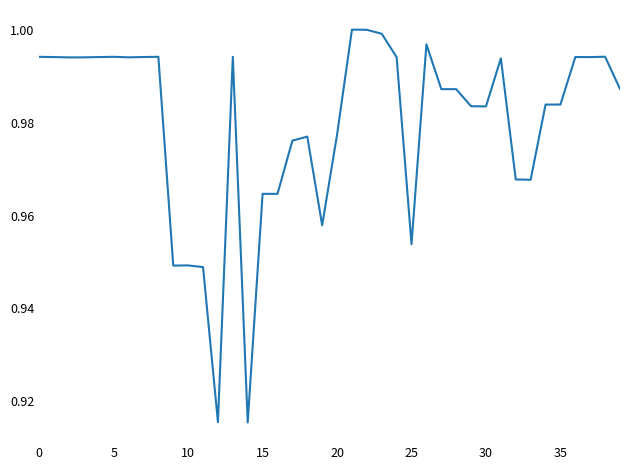

What is the greatest value displayed?

1.0